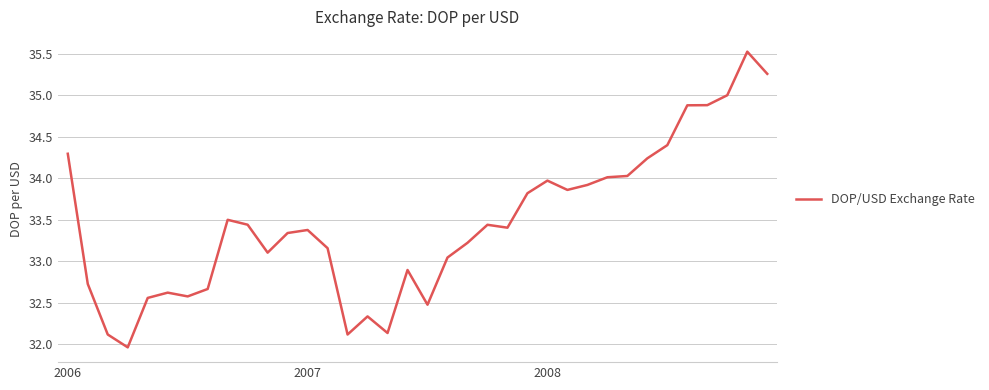

What is the difference between the maximum and minimum values?

3.6